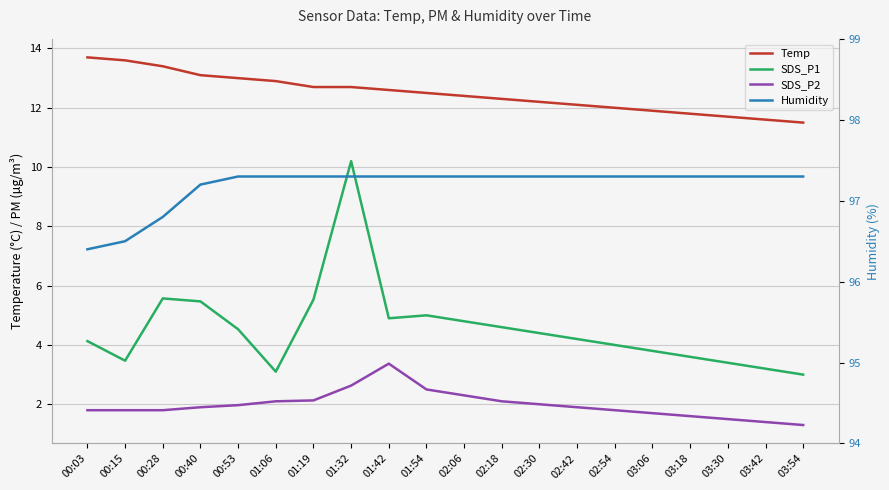

Which series changed the most between 01:54 and 03:18?

SDS_P1